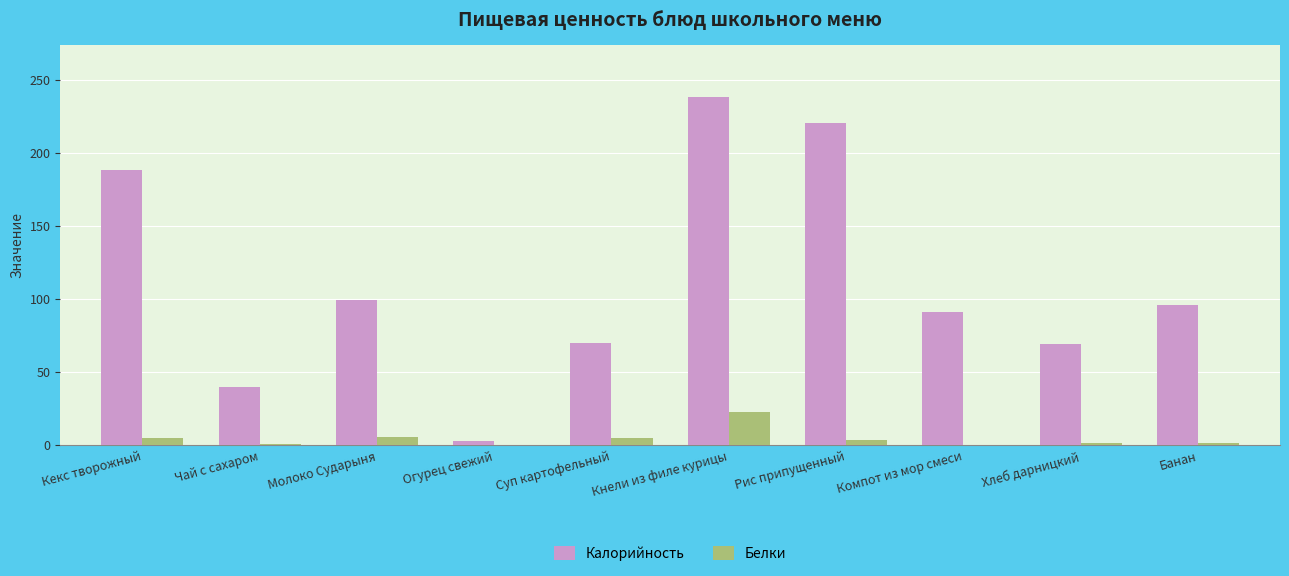

What are all the series names shown in the legend?

Калорийность, Белки